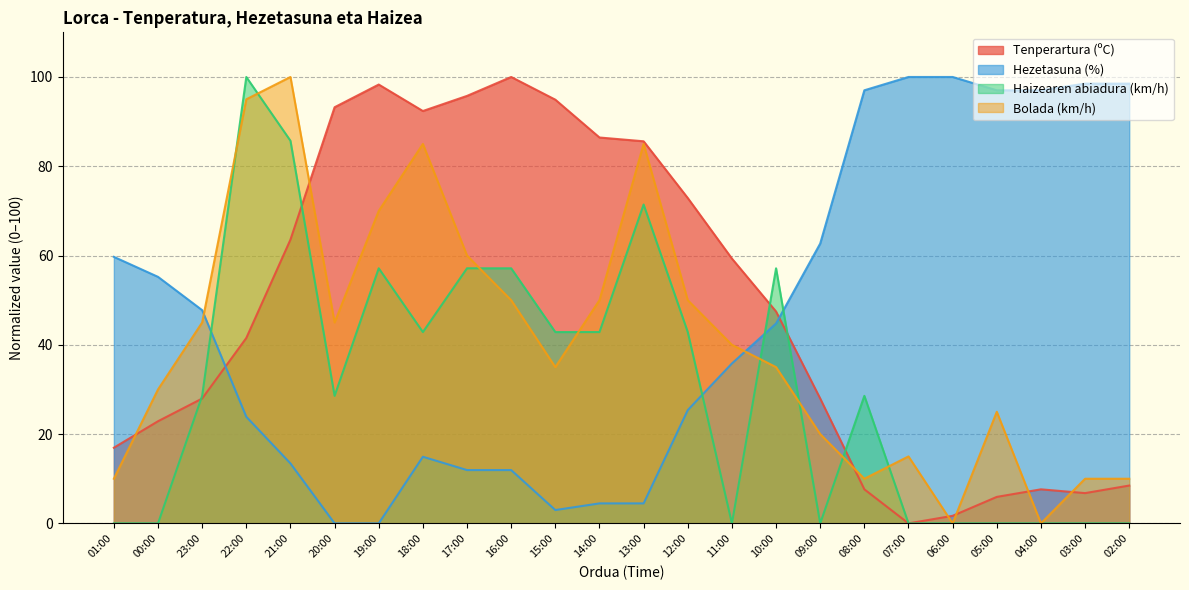

What is the difference between the maximum and minimum values in the Hezetasuna (%) series?

100.0